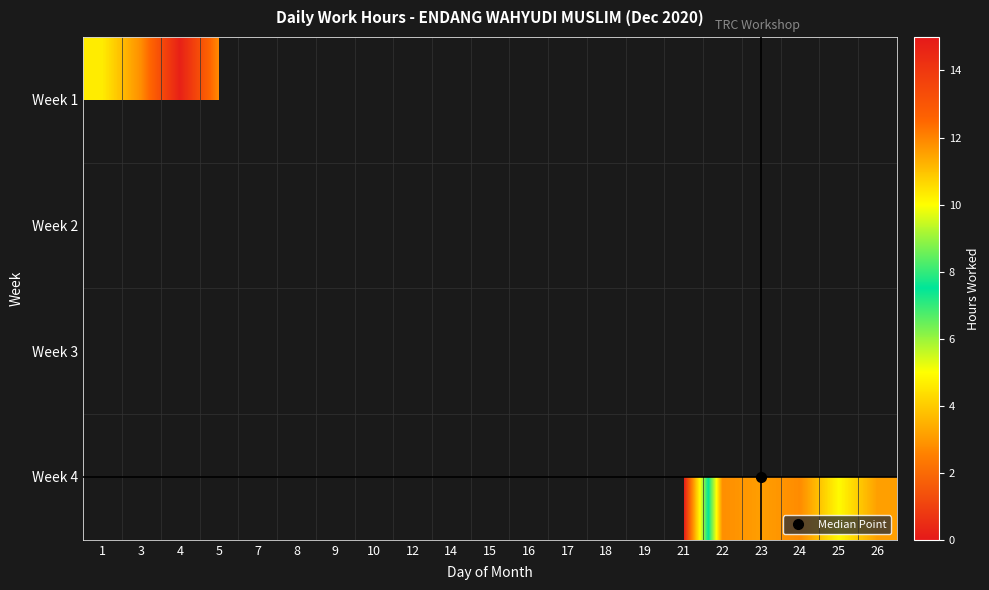

Which series has the largest range (max minus min)?

Week 1